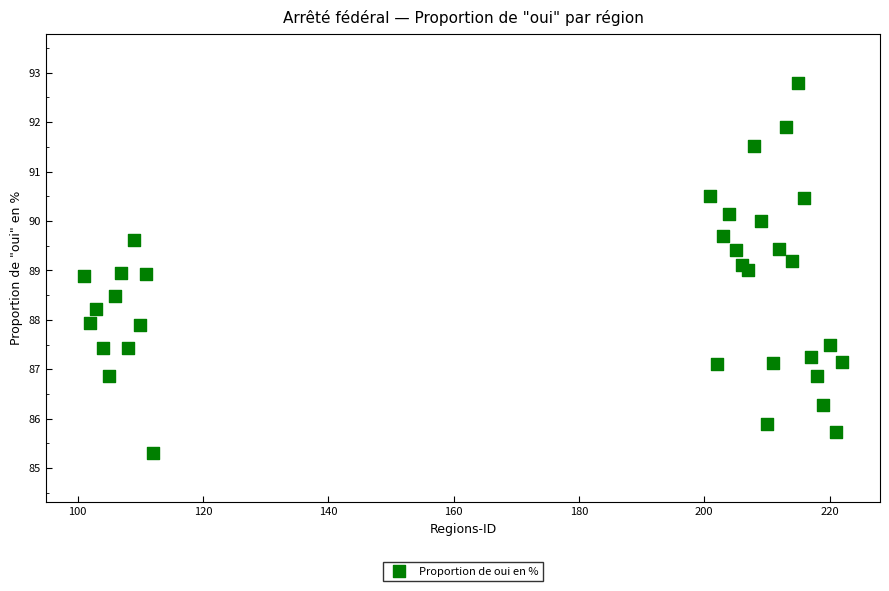

What is the range of Y values (max minus min)?

7.5